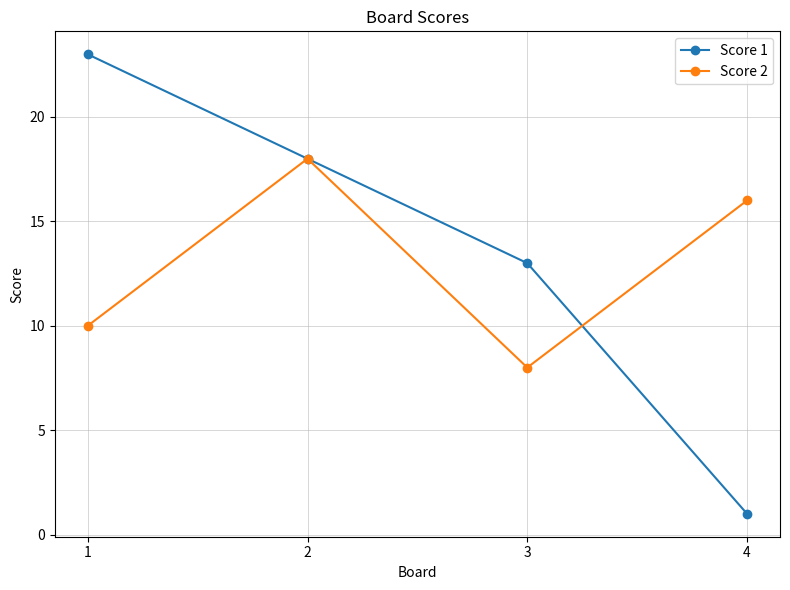

List the series in order of their peak value, lowest first.

Score 2, Score 1